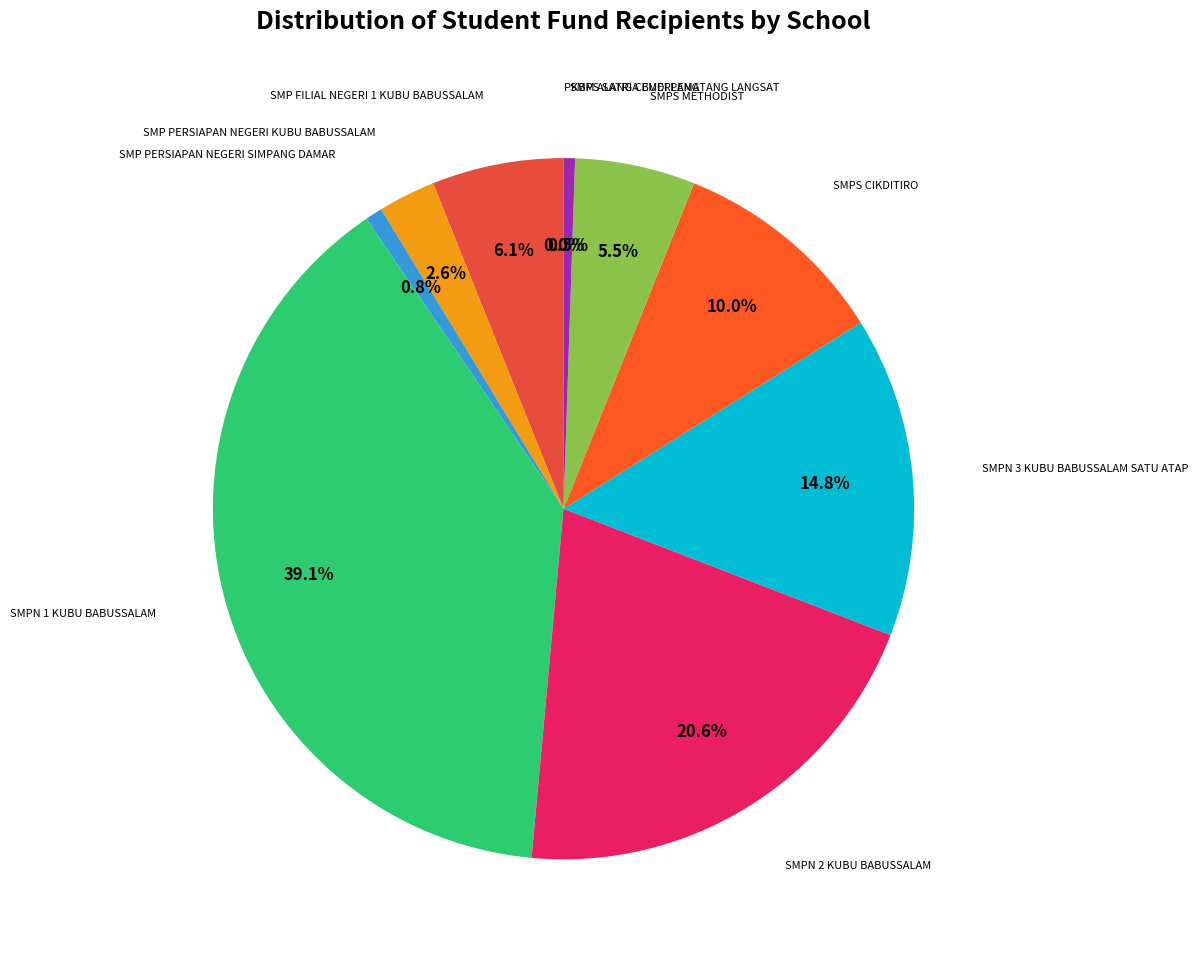

Count the number of slices in the pie.

10